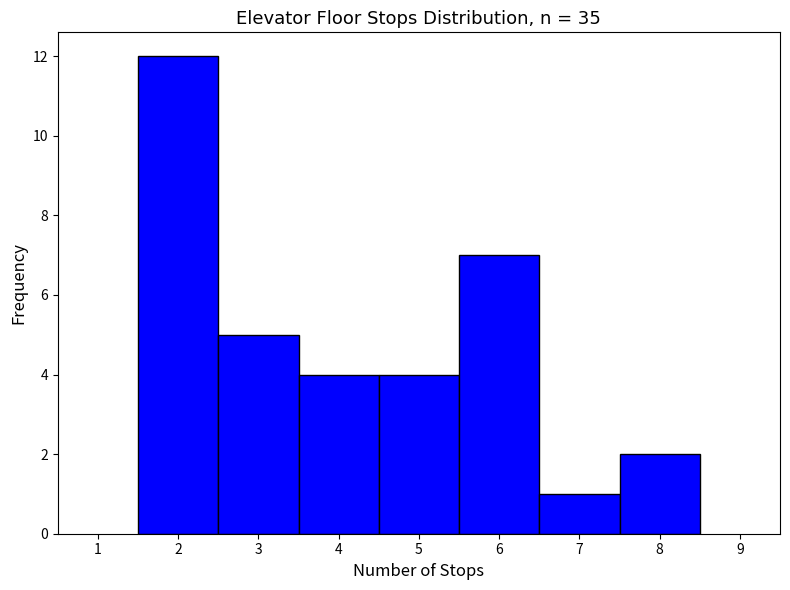

What is the height of the bar covering 3.5 to 4.5 on the x-axis? The values are not printed on the chart, so give them approximately, as read against the axis.

4